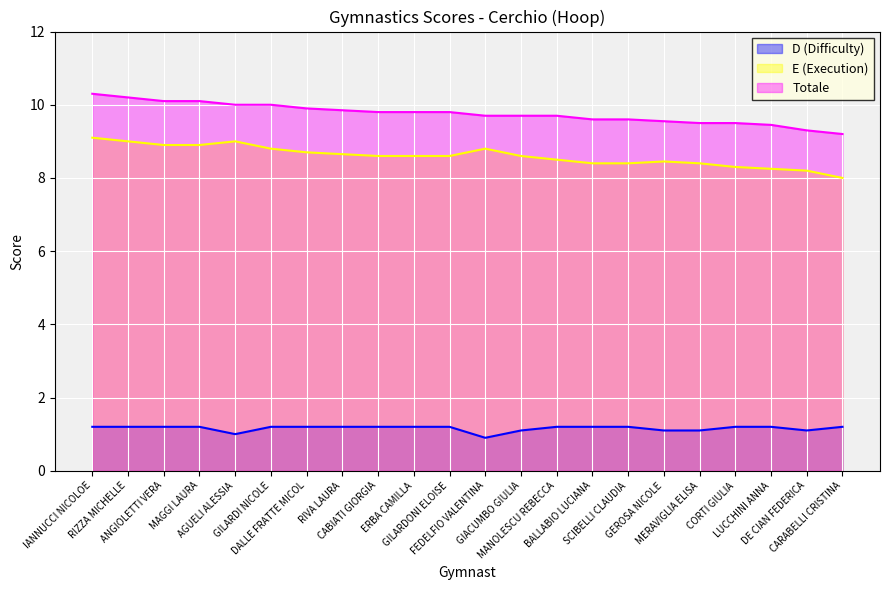

True or false: Totale and E (Execution) cross at least once.

False